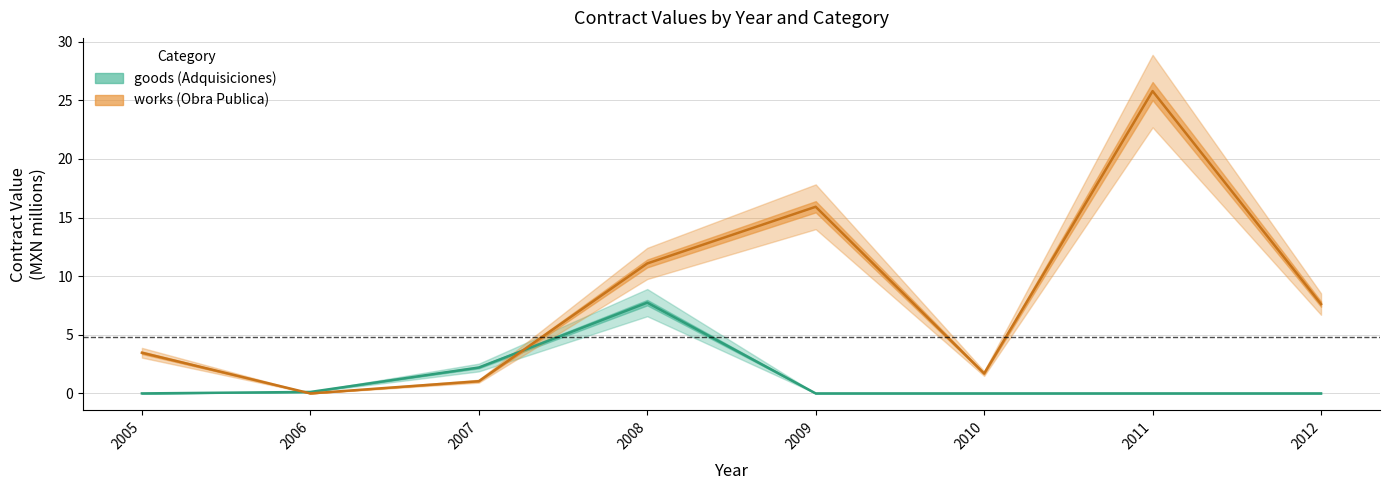

Between 2007 and 2012, which series saw the biggest shift?

works